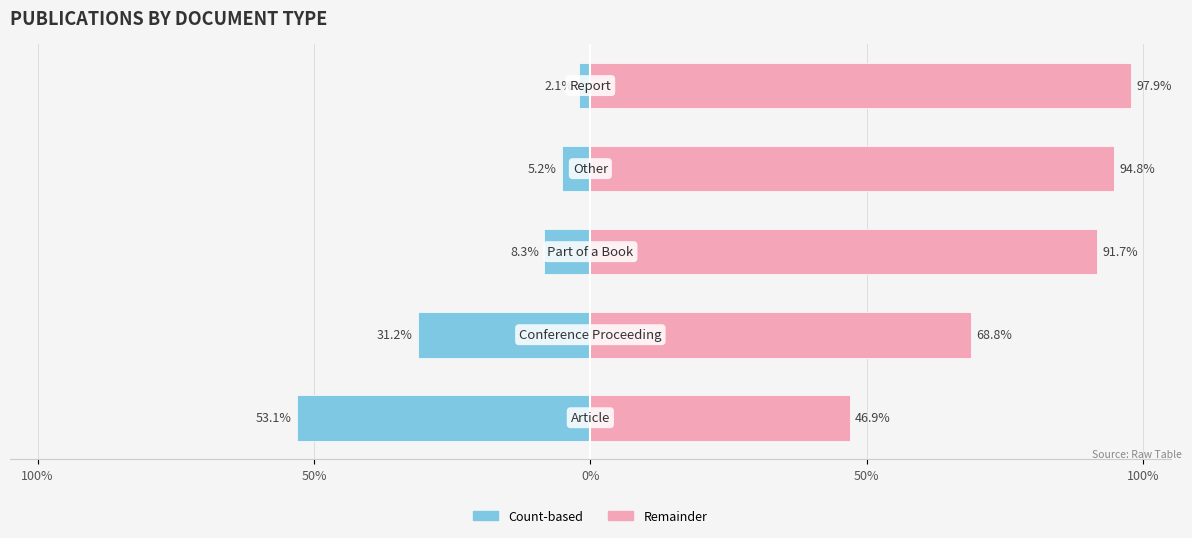

What is the lowest value of the Count-based right series?

46.9